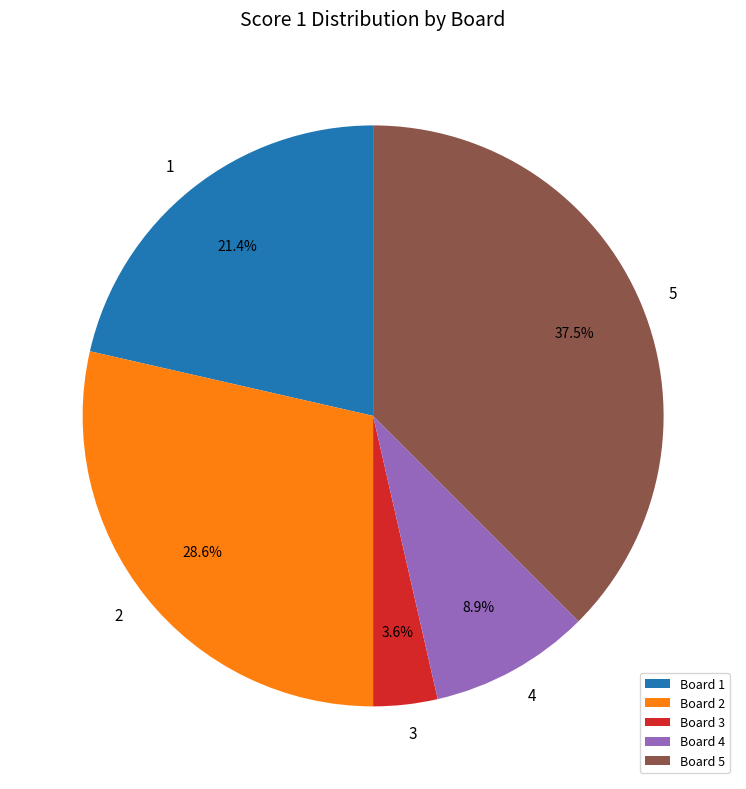

Which category has the smallest portion of the pie?

Board 3